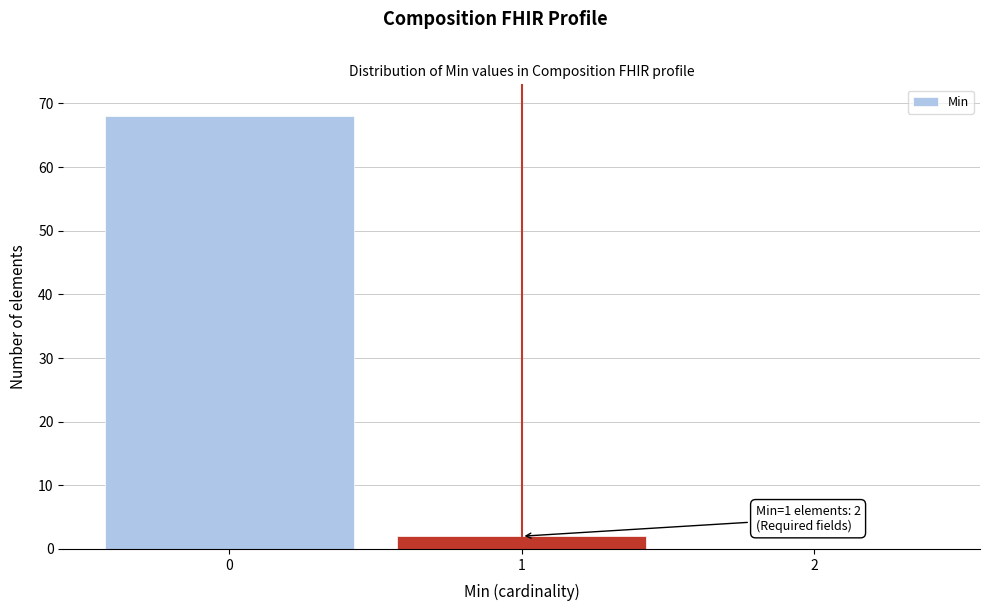

Reading left to right, extract all data points from this chart.

0=68	1=2	2=0